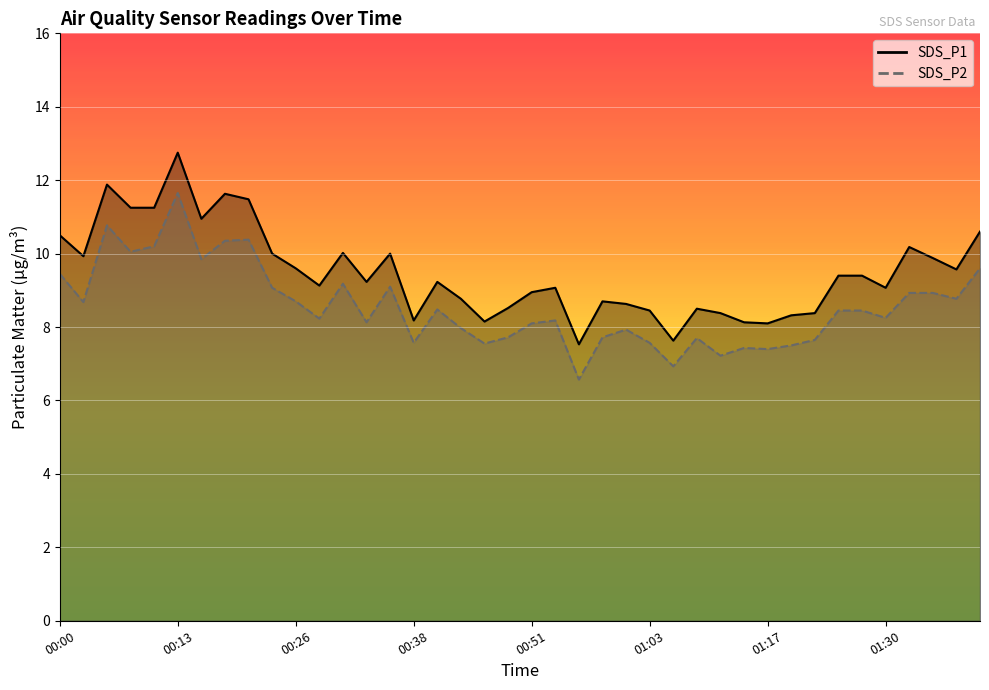

Which has a higher value, 34 or 37?

37